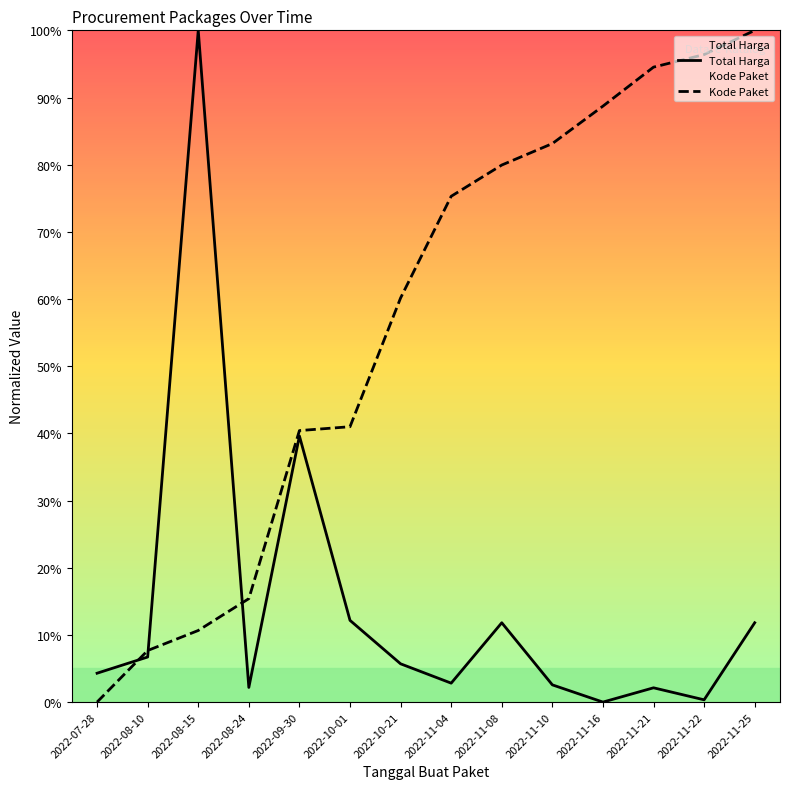

Reading right to left, transcribe all the data shown in this chart.

Total Harga: 11.8	0.3	2.1	0.0	2.6	11.8	2.8	5.7	12.2	39.6	2.2	100.0	6.7	4.3
Kode Paket: 100.0	96.4	94.5	88.7	83.1	79.9	75.3	60.2	41.0	40.4	15.4	10.7	7.7	0.0